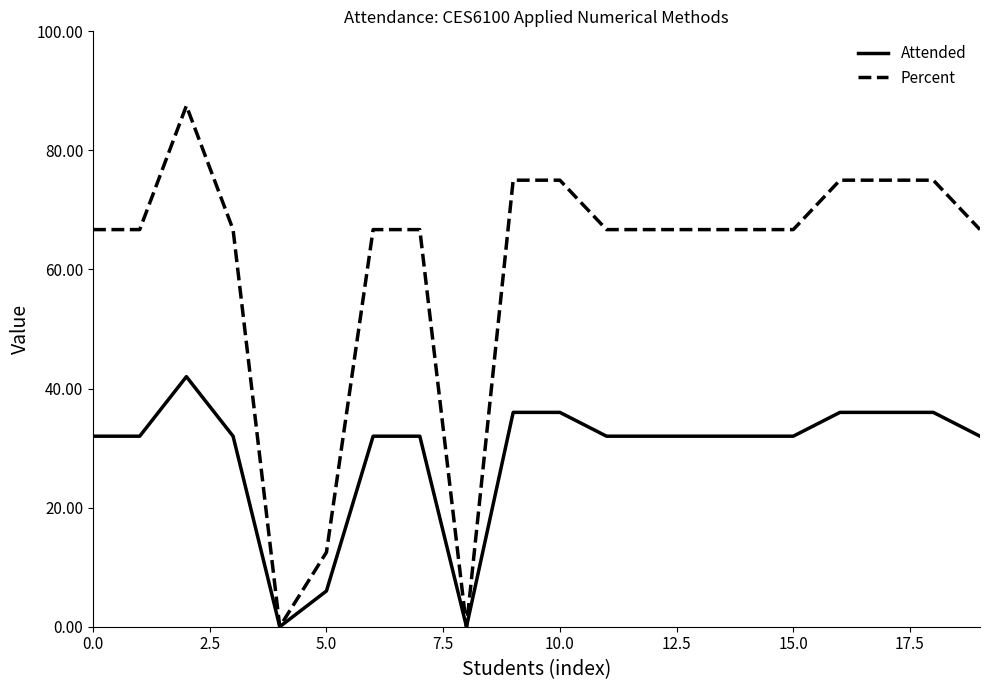

Which series has the largest total across all categories?

Percent